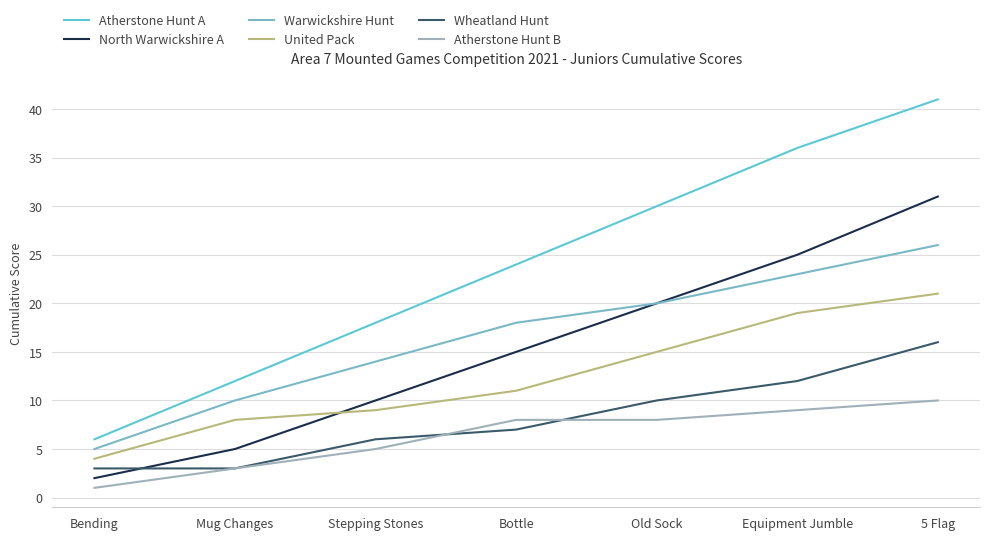

What is the label of the 6th point from the right?

Mug Changes